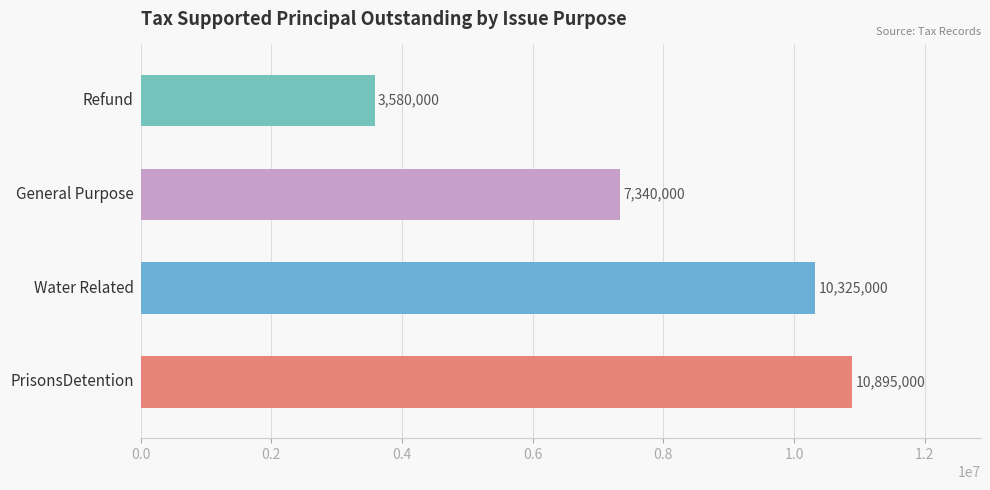

What is the difference between the maximum and minimum values?

7315000